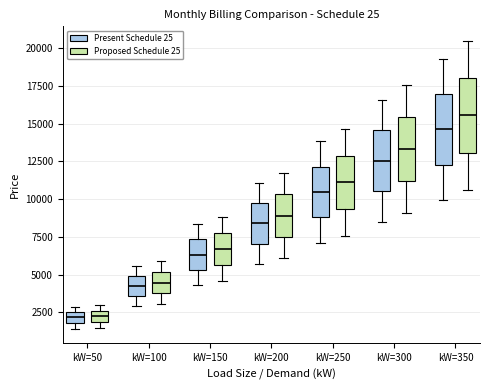

Where does the median line of the box for kW=200 (Present Schedule 25) sit on the y-axis? The values are not printed on the chart, so give them approximately, as read against the axis.

8500